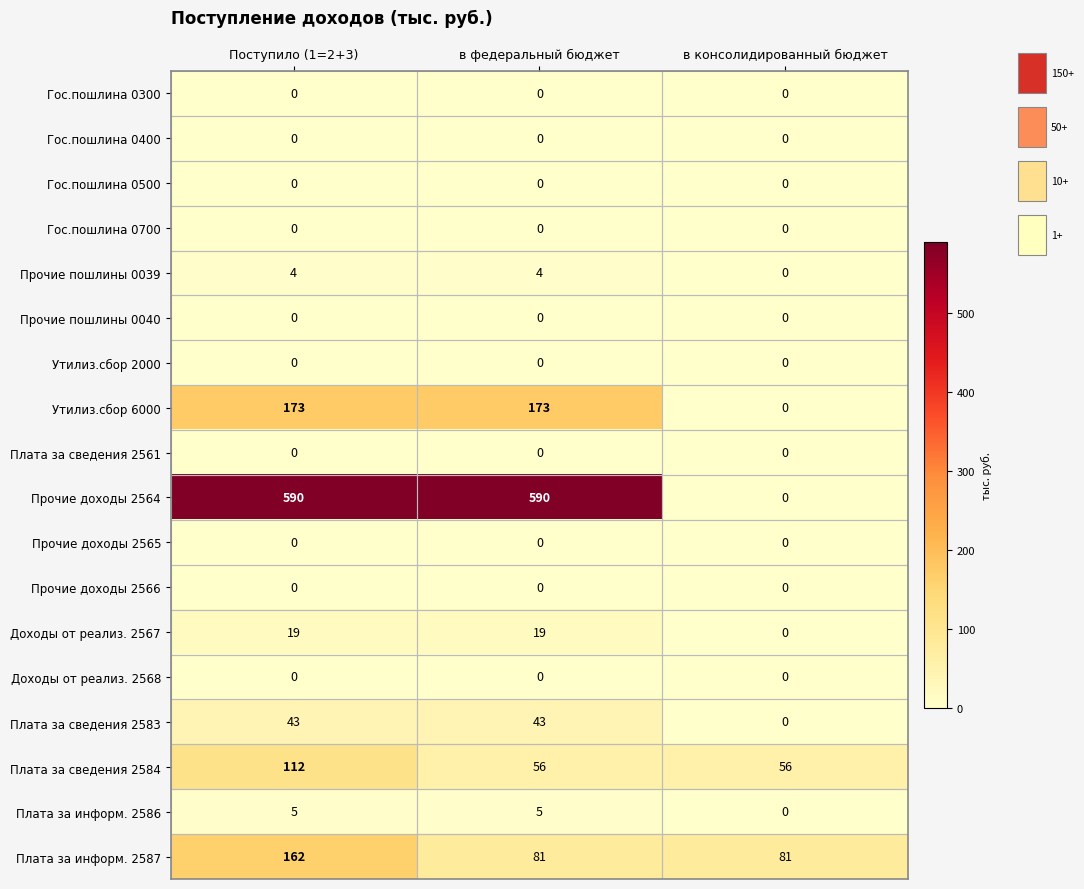

Which series has the largest range (max minus min)?

Прочие доходы 2564